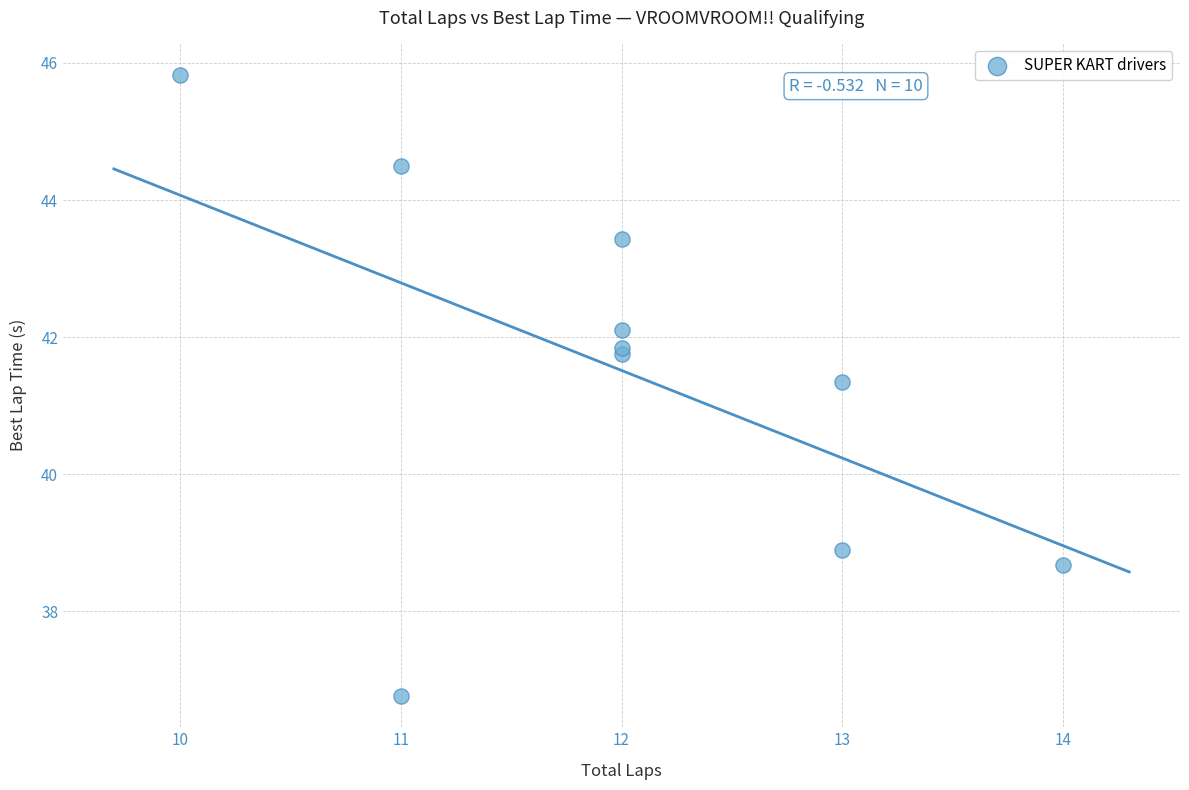

What Y value in the scatter plot is closest to 41?

41.4